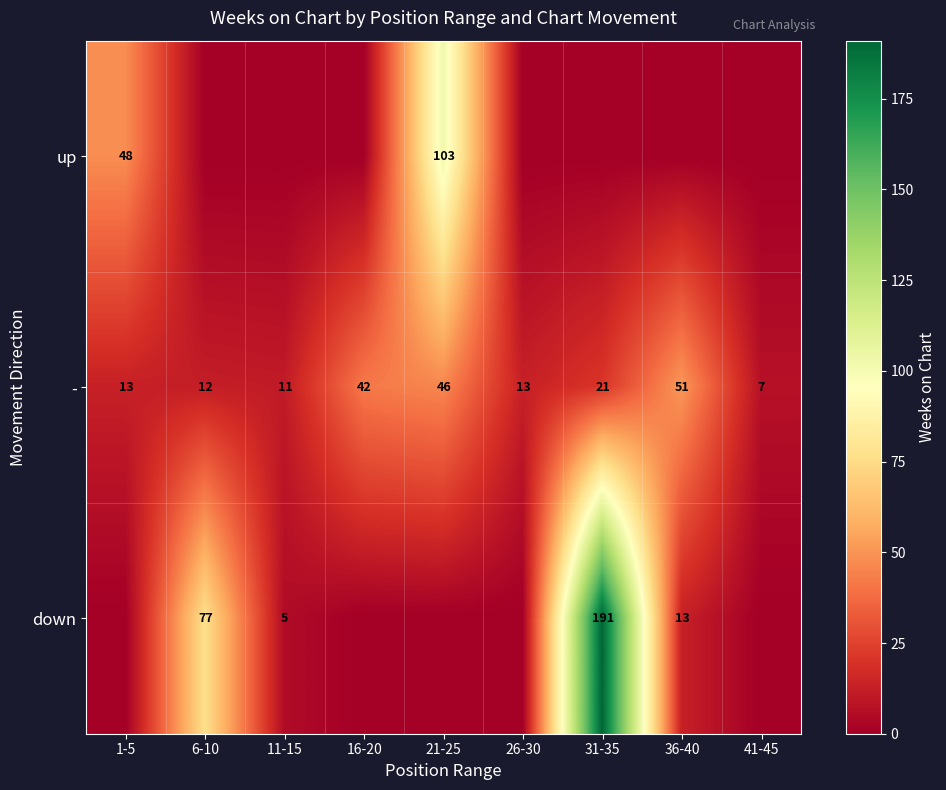

Which category has the highest value in the - series?

36-40